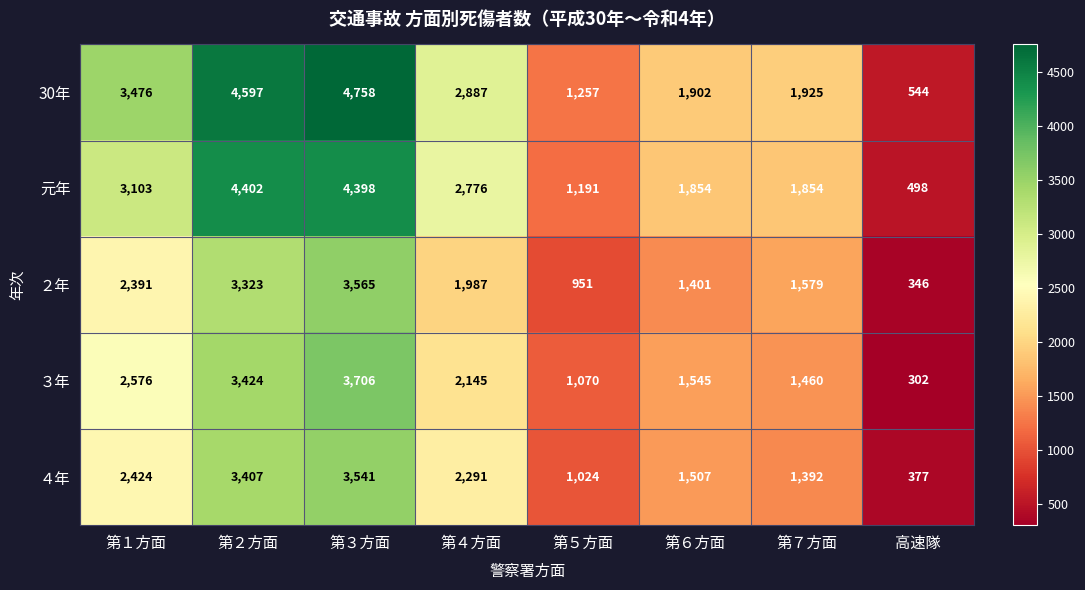

Is it true that ４年 equals 1024 at 第５方面?

True